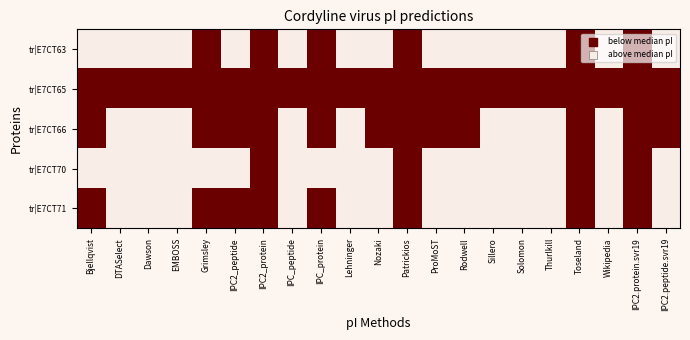

Reading right to left, transcribe all the data shown in this chart.

tr|E7CT63: IPC2.peptide.svr19=0	IPC2.protein.svr19=1	Wikipedia=0	Toseland=1	Thurlkill=0	Solomon=0	Sillero=0	Rodwell=0	ProMoST=0	Patrickios=1	Nozaki=0	Lehninger=0	IPC_protein=1	IPC_peptide=0	IPC2_protein=1	IPC2_peptide=0	Grimsley=1	EMBOSS=0	Dawson=0	DTASelect=0	Bjellqvist=0
tr|E7CT65: IPC2.peptide.svr19=1	IPC2.protein.svr19=1	Wikipedia=1	Toseland=1	Thurlkill=1	Solomon=1	Sillero=1	Rodwell=1	ProMoST=1	Patrickios=1	Nozaki=1	Lehninger=1	IPC_protein=1	IPC_peptide=1	IPC2_protein=1	IPC2_peptide=1	Grimsley=1	EMBOSS=1	Dawson=1	DTASelect=1	Bjellqvist=1
tr|E7CT66: IPC2.peptide.svr19=1	IPC2.protein.svr19=1	Wikipedia=0	Toseland=1	Thurlkill=0	Solomon=0	Sillero=0	Rodwell=1	ProMoST=1	Patrickios=1	Nozaki=1	Lehninger=0	IPC_protein=1	IPC_peptide=0	IPC2_protein=1	IPC2_peptide=1	Grimsley=1	EMBOSS=0	Dawson=0	DTASelect=0	Bjellqvist=1
tr|E7CT70: IPC2.peptide.svr19=0	IPC2.protein.svr19=1	Wikipedia=0	Toseland=1	Thurlkill=0	Solomon=0	Sillero=0	Rodwell=0	ProMoST=0	Patrickios=1	Nozaki=0	Lehninger=0	IPC_protein=0	IPC_peptide=0	IPC2_protein=1	IPC2_peptide=0	Grimsley=0	EMBOSS=0	Dawson=0	DTASelect=0	Bjellqvist=0
tr|E7CT71: IPC2.peptide.svr19=0	IPC2.protein.svr19=1	Wikipedia=0	Toseland=1	Thurlkill=0	Solomon=0	Sillero=0	Rodwell=0	ProMoST=0	Patrickios=1	Nozaki=0	Lehninger=0	IPC_protein=1	IPC_peptide=0	IPC2_protein=1	IPC2_peptide=1	Grimsley=1	EMBOSS=0	Dawson=0	DTASelect=0	Bjellqvist=1